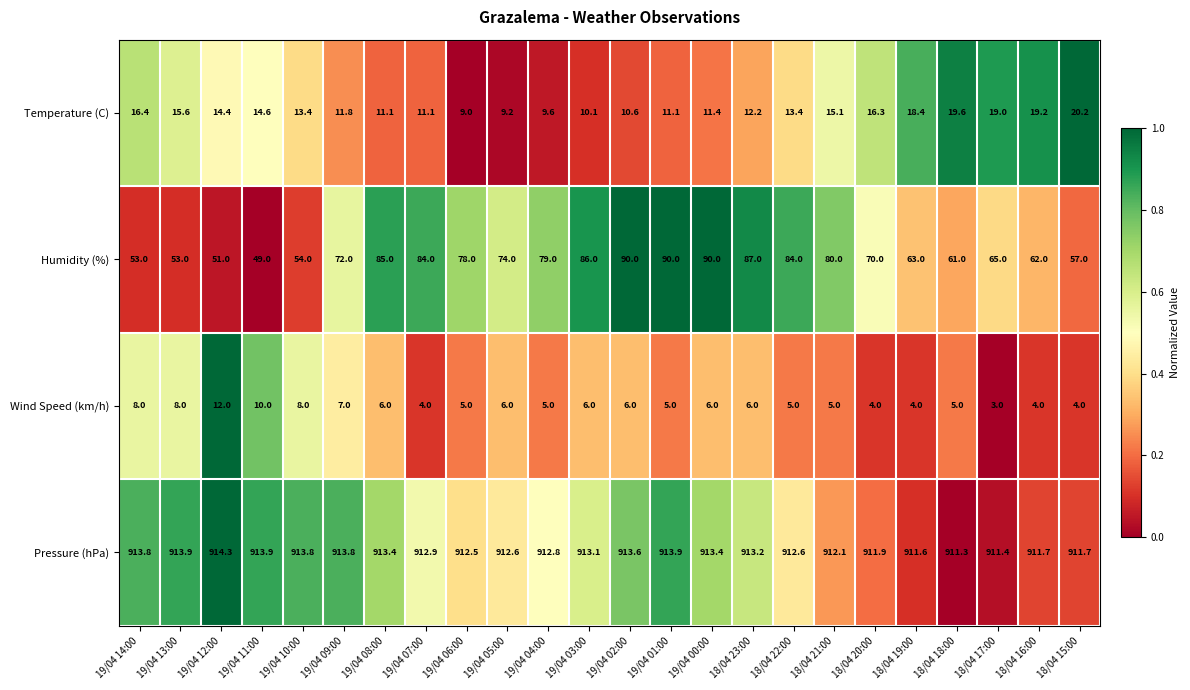

What is the difference between the Wind Speed (km/h) values at 19/04 10:00 and 19/04 06:00?

3.0